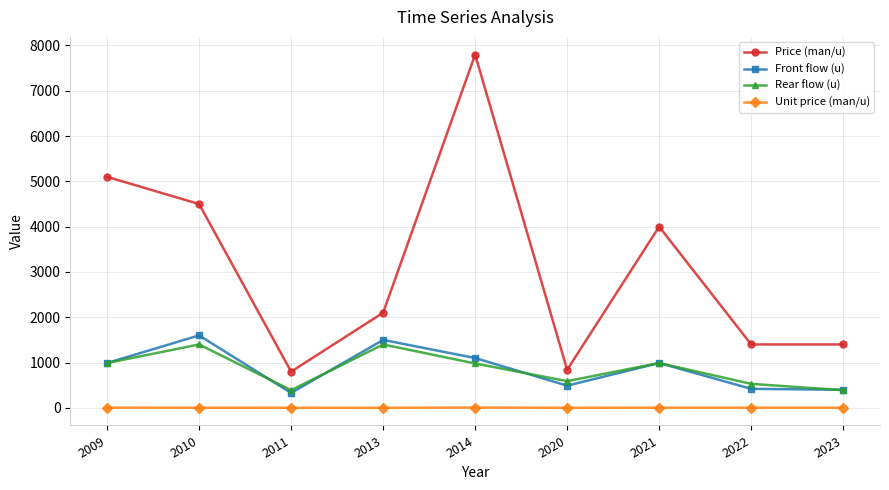

Which series has the largest range (max minus min)?

Price (man/u)